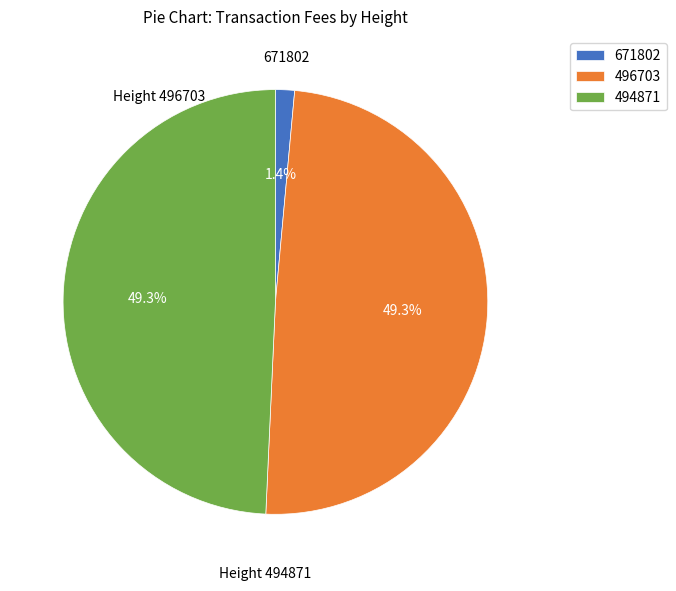

To the nearest percent, what percentage of the pie is 671802?

1%